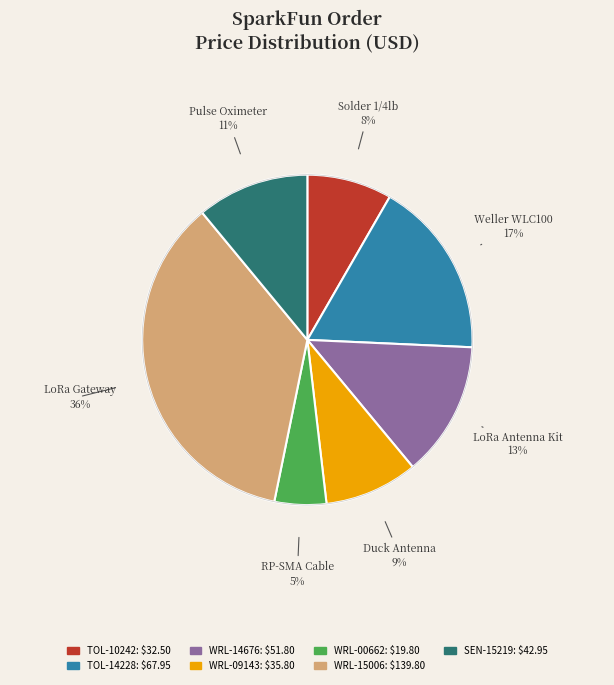

Is it true that TOL-10242 is 1% of the pie?

False